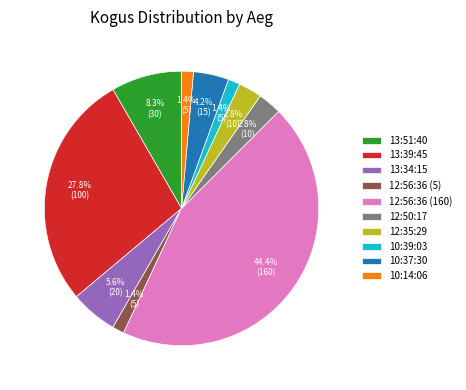

Does 10:14:06 represent more than half of the total?

No